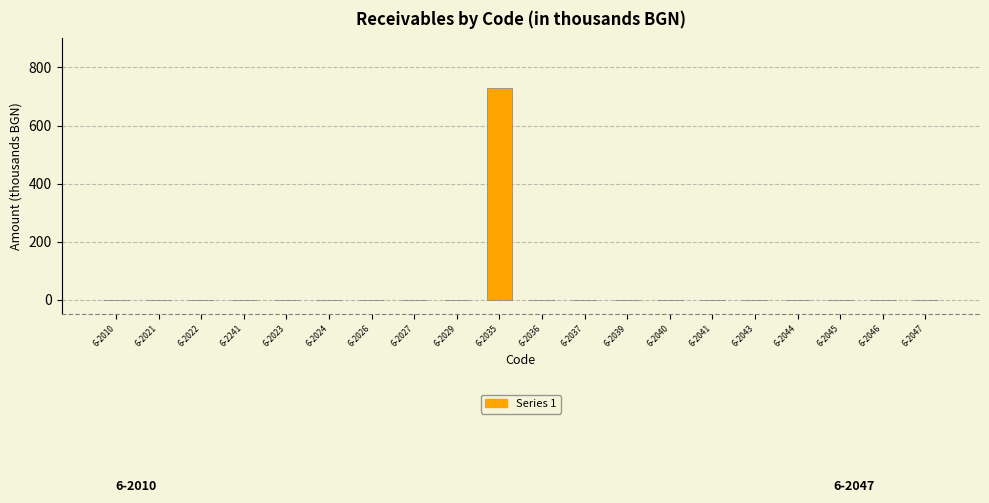

Reading left to right, extract all data points from this chart.

6-2010=0	6-2021=0	6-2022=0	6-2241=0	6-2023=0	6-2024=0	6-2026=0	6-2027=0	6-2029=0	6-2035=728	6-2036=0	6-2037=0	6-2039=0	6-2040=0	6-2041=0	6-2043=0	6-2044=0	6-2045=0	6-2046=0	6-2047=0